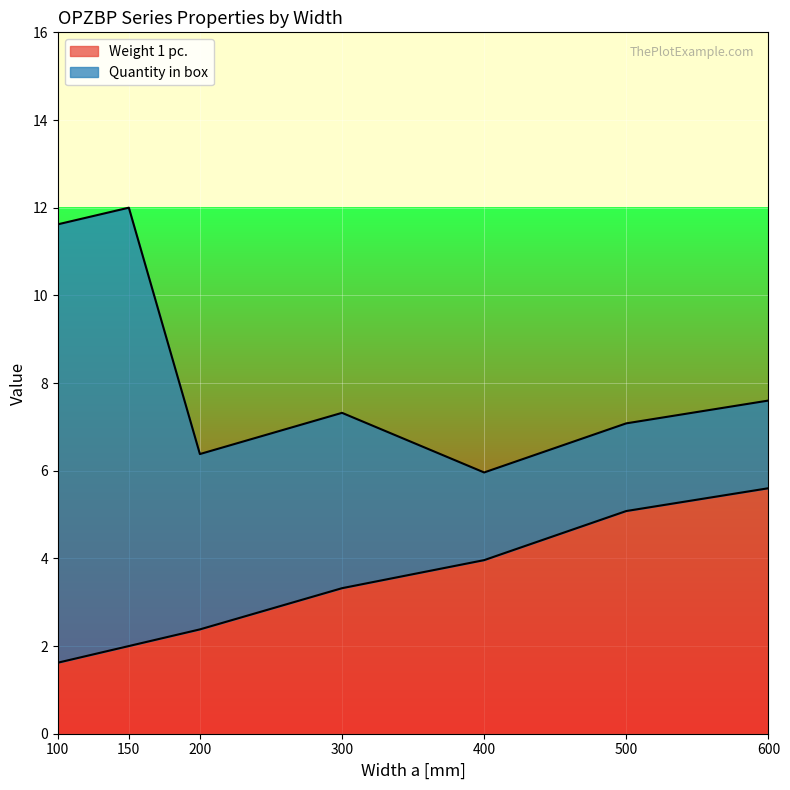

How many data points are above 3?

4